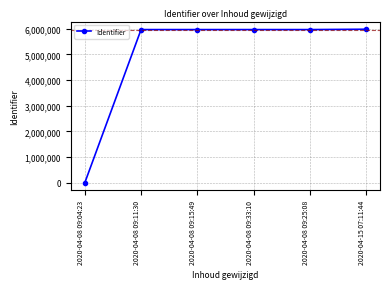

Which category has the lowest value across all series?

2020-04-08 09:04:23